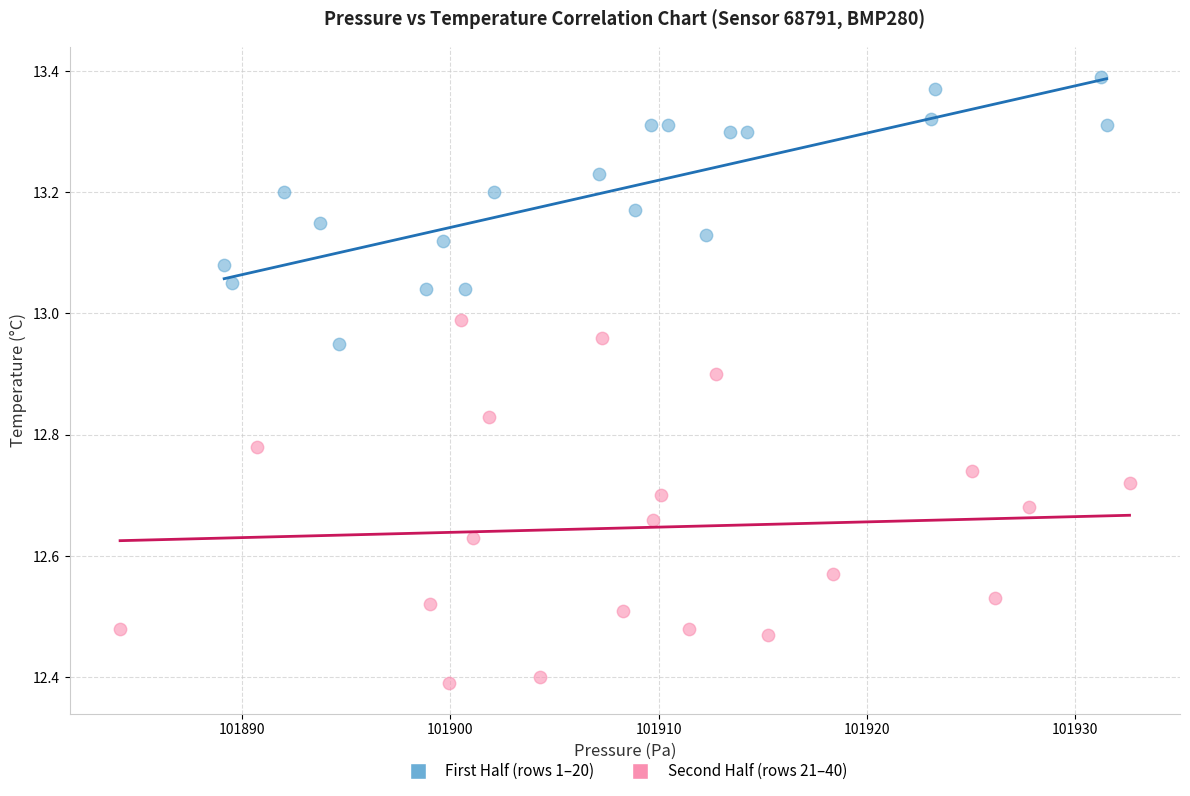

What are all the series names shown in the legend?

First Half (rows 1–20), Second Half (rows 21–40)